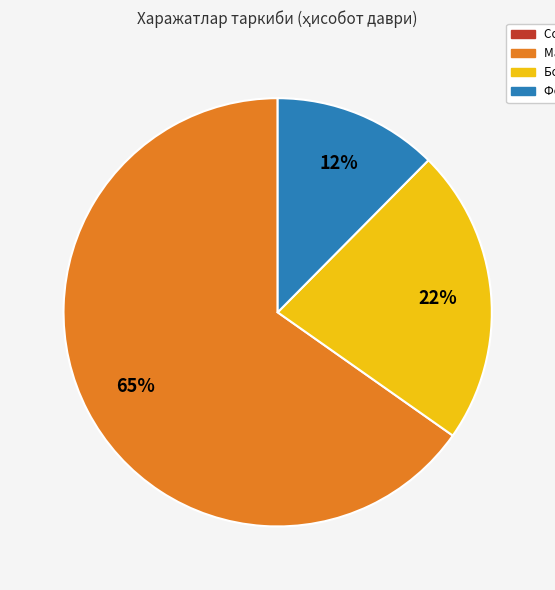

Is there any slice that represents more than half of the pie?

Yes